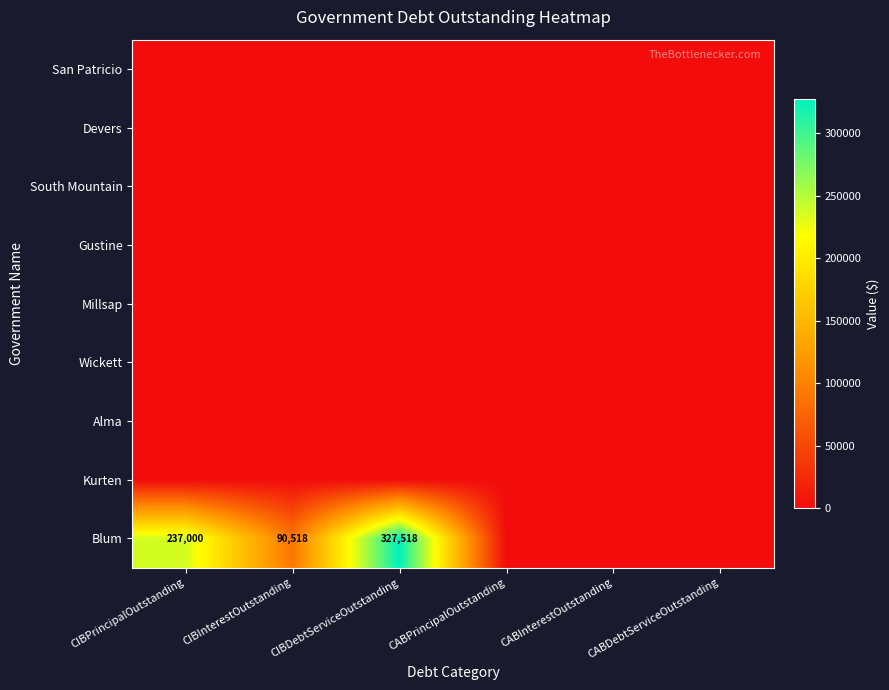

Between CIBPrincipalOutstanding and CABDebtServiceOutstanding, which series saw the biggest shift?

Blum